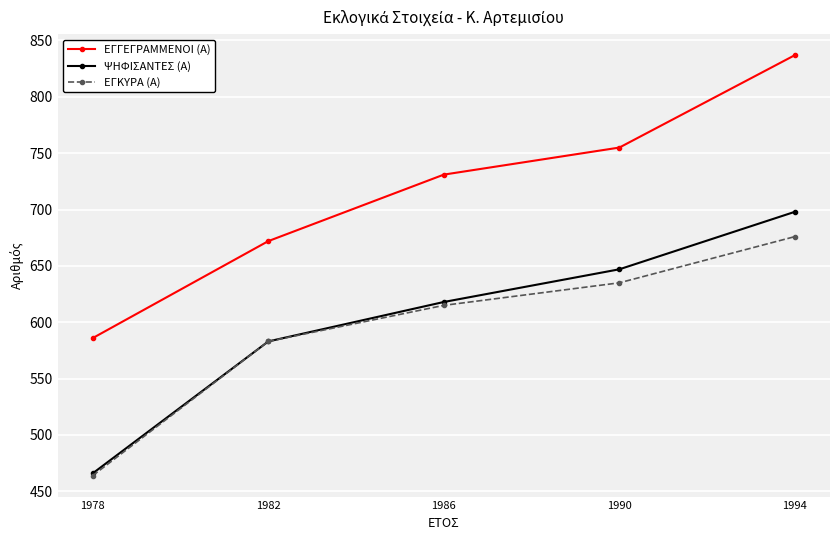

How many data points in ΨΗΦΙΣΑΝΤΕΣ (Α) are less than 618?

2